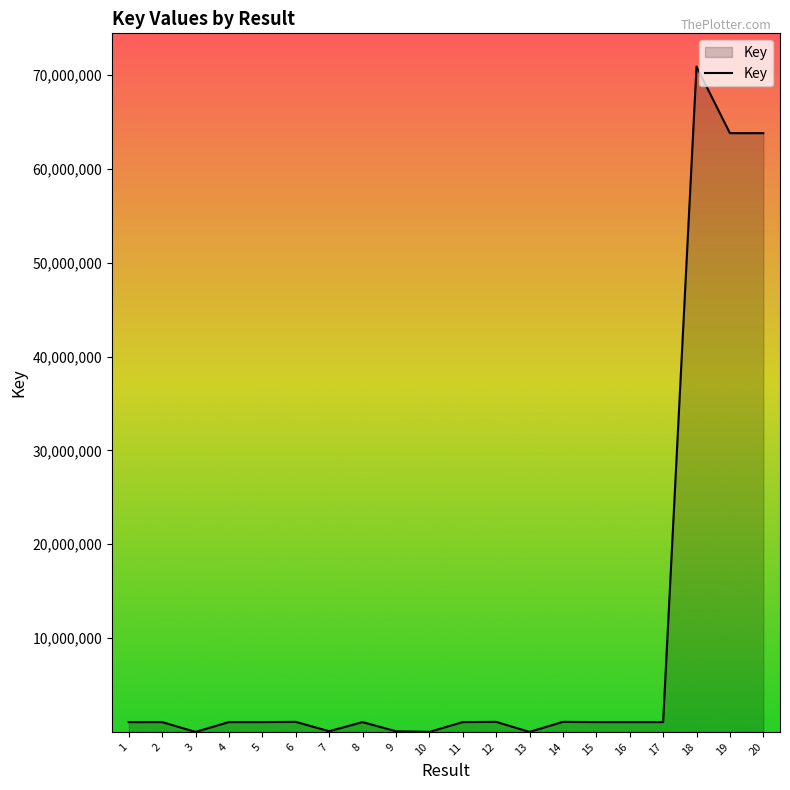

What is the maximum value shown in the chart?

70890161